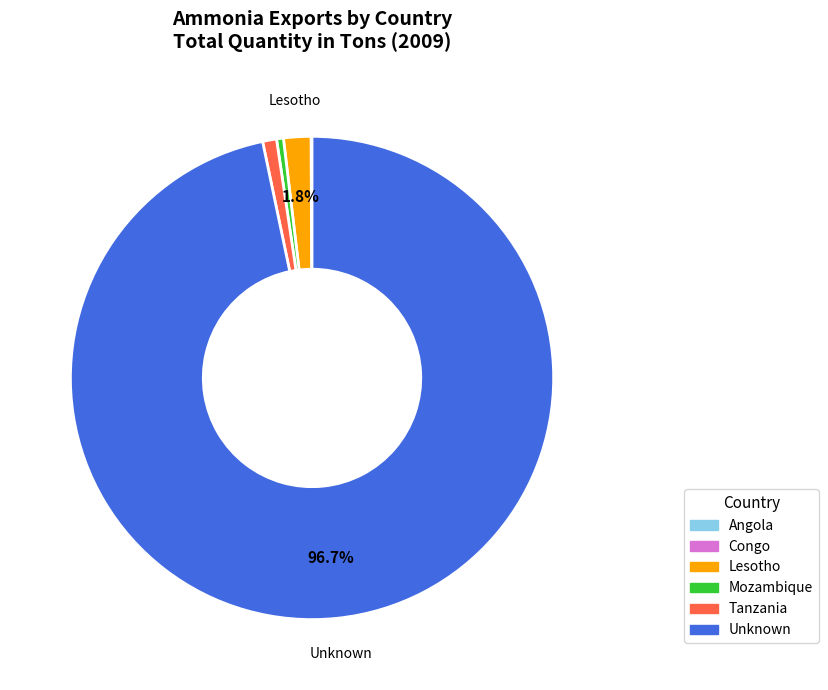

Is there a majority slice in this chart?

Yes